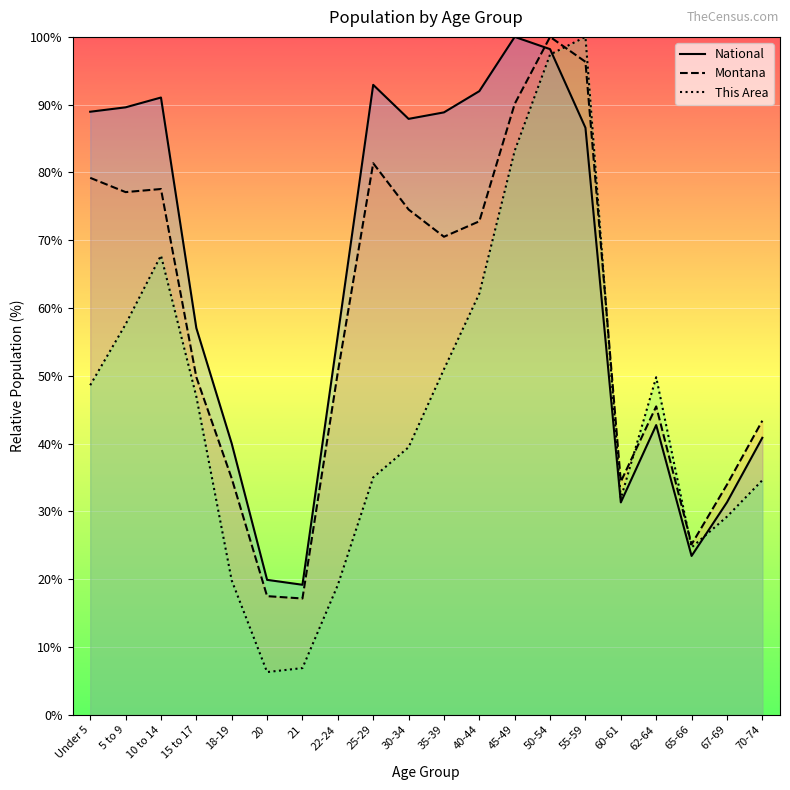

The value of This Area at 60-61 is 18.3. True or false?

False